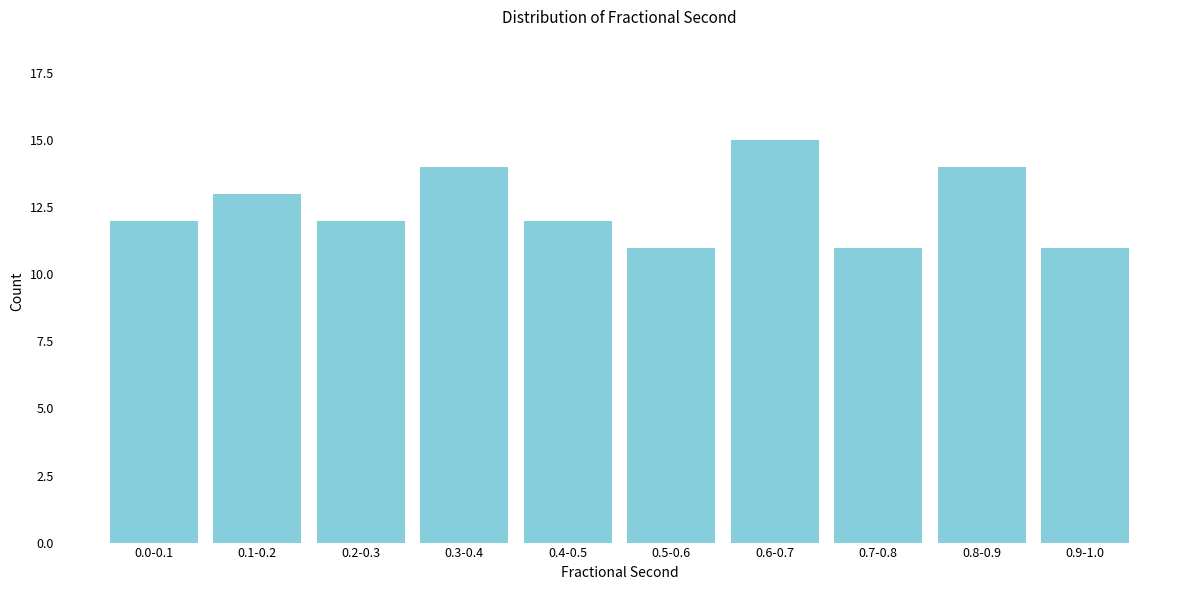

Reading right to left, extract all data points from this chart.

11	14	11	15	11	12	14	12	13	12